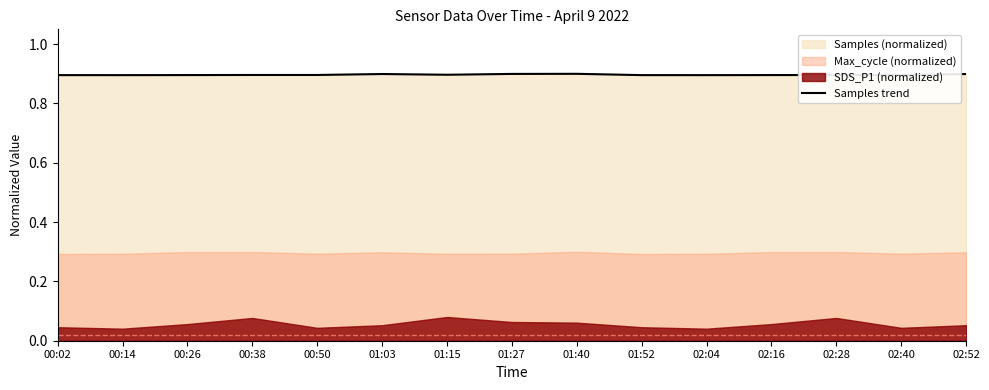

What is the label of the 15th point from the right?

00:02